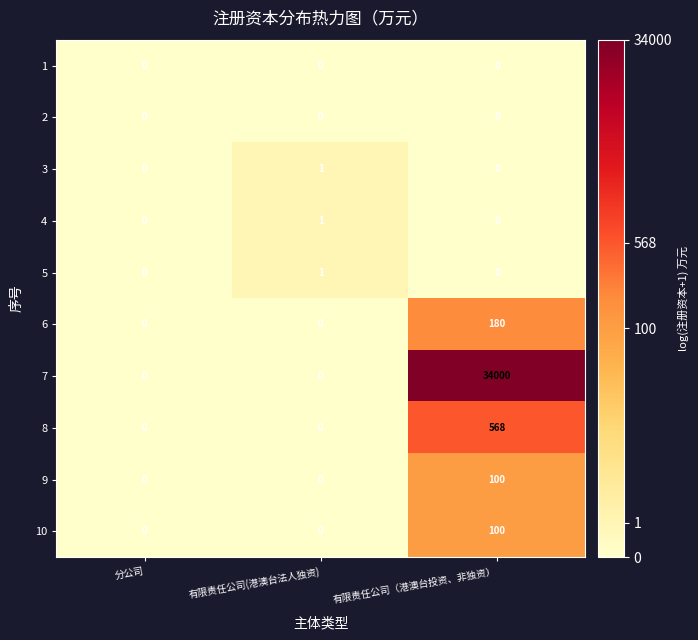

What is the total value across all series at 有限责任公司（港澳台投资、非独资）?

34948